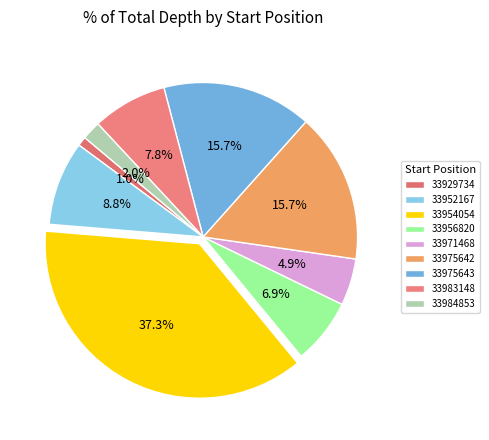

What is the change in value from 33975642 to 33983148?

-8